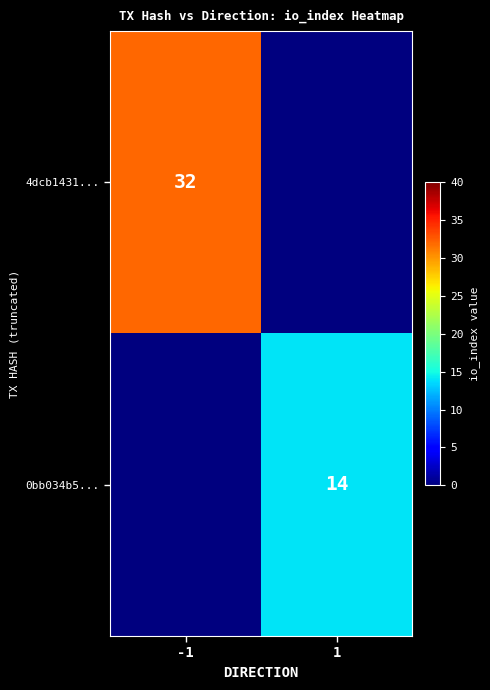

At which category is the sum across all series the highest?

-1